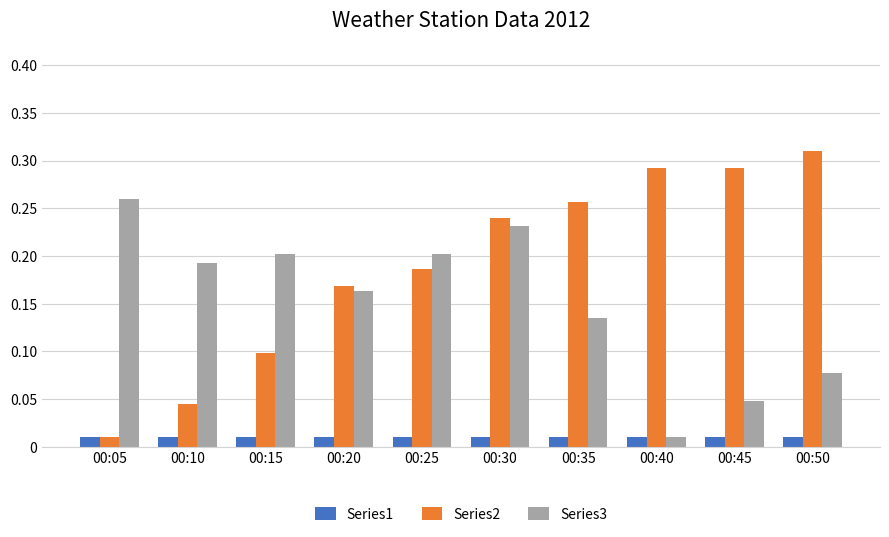

At how many categories does at least one series exceed 0?

10